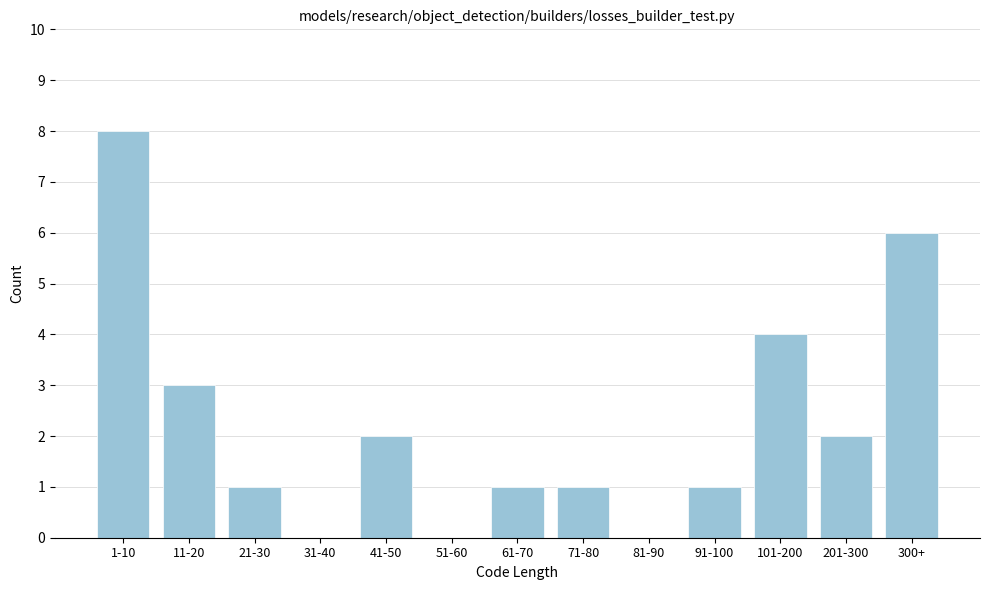

Reading left to right, list all the values displayed in this chart.

1-10=8	11-20=3	21-30=1	31-40=0	41-50=2	51-60=0	61-70=1	71-80=1	81-90=0	91-100=1	101-200=4	201-300=2	300+=6